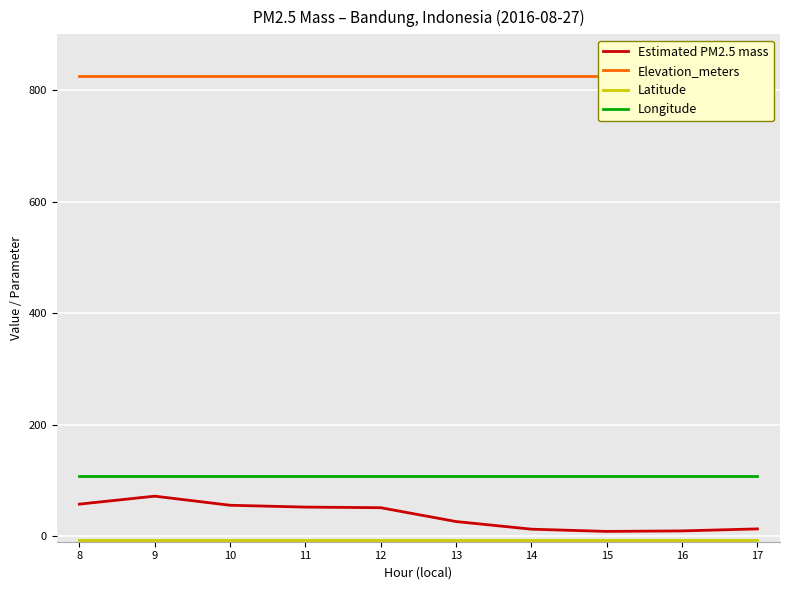

What is the average value of the Elevation_meters series?

826.0